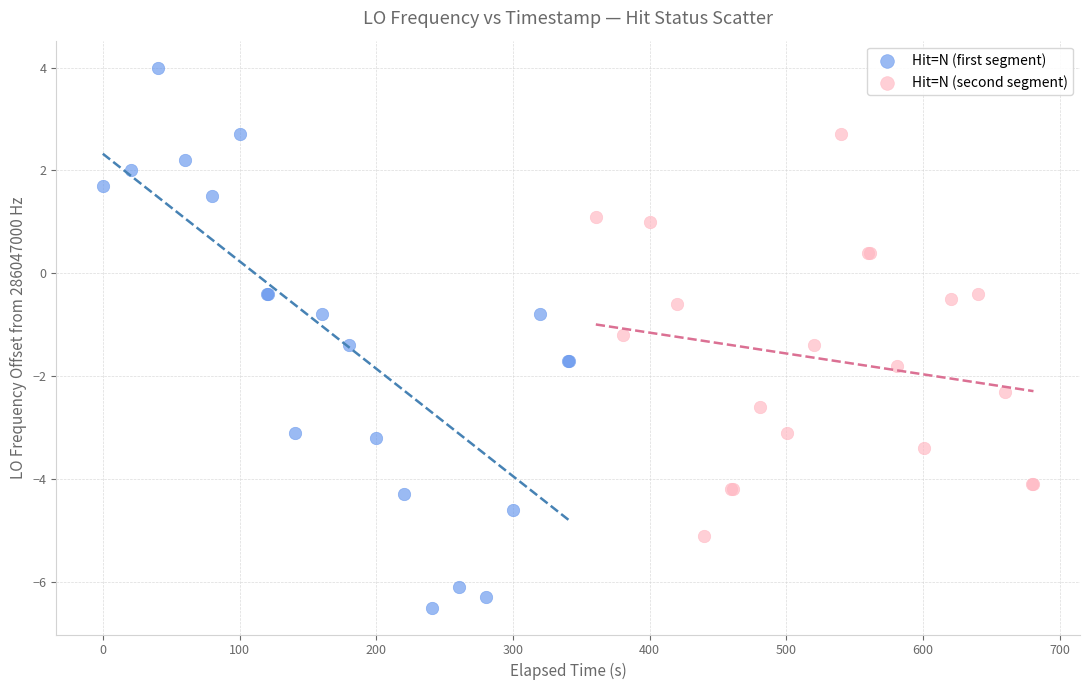

Which series has the largest Y range (max minus min)?

Hit=N (first segment)